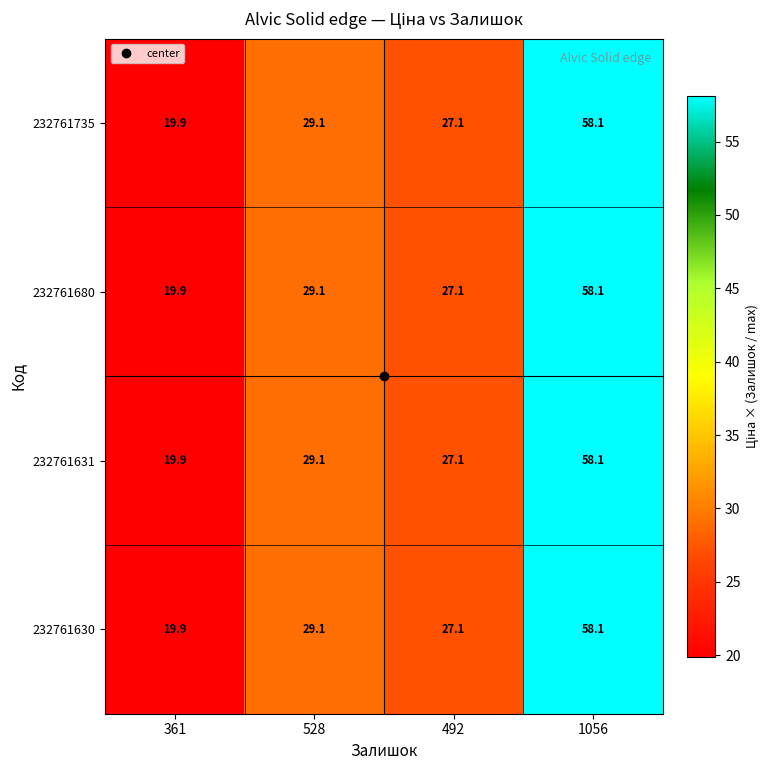

How many data points does each series have?

4